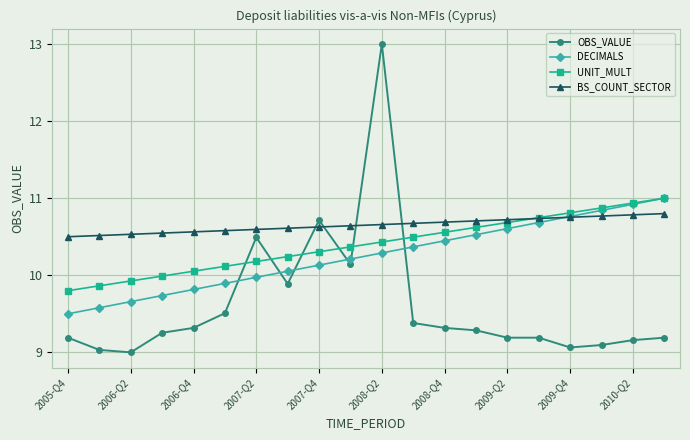

How many BS_COUNT_SECTOR values are between 10 and 11?

20